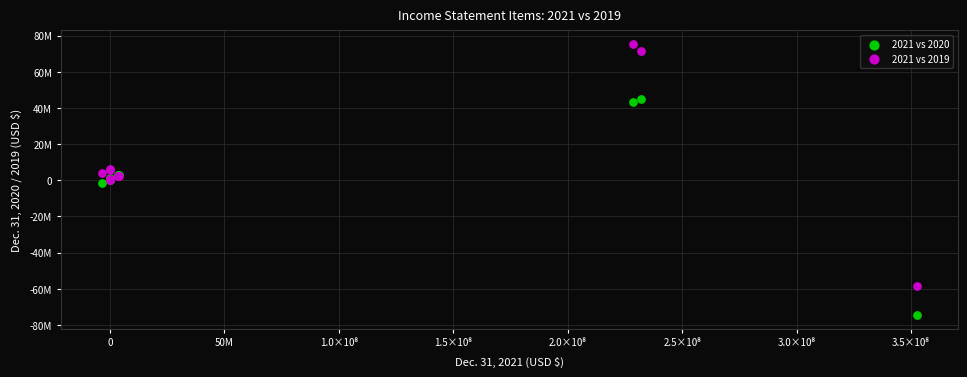

Which series contains the highest Y value?

2021 vs 2019